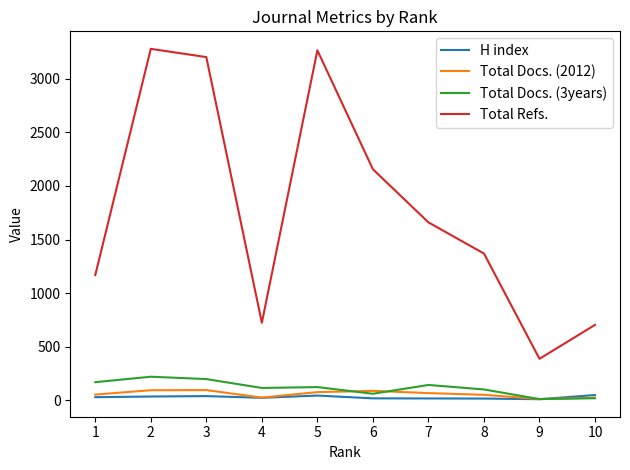

Which series has the largest range (max minus min)?

Total Refs.